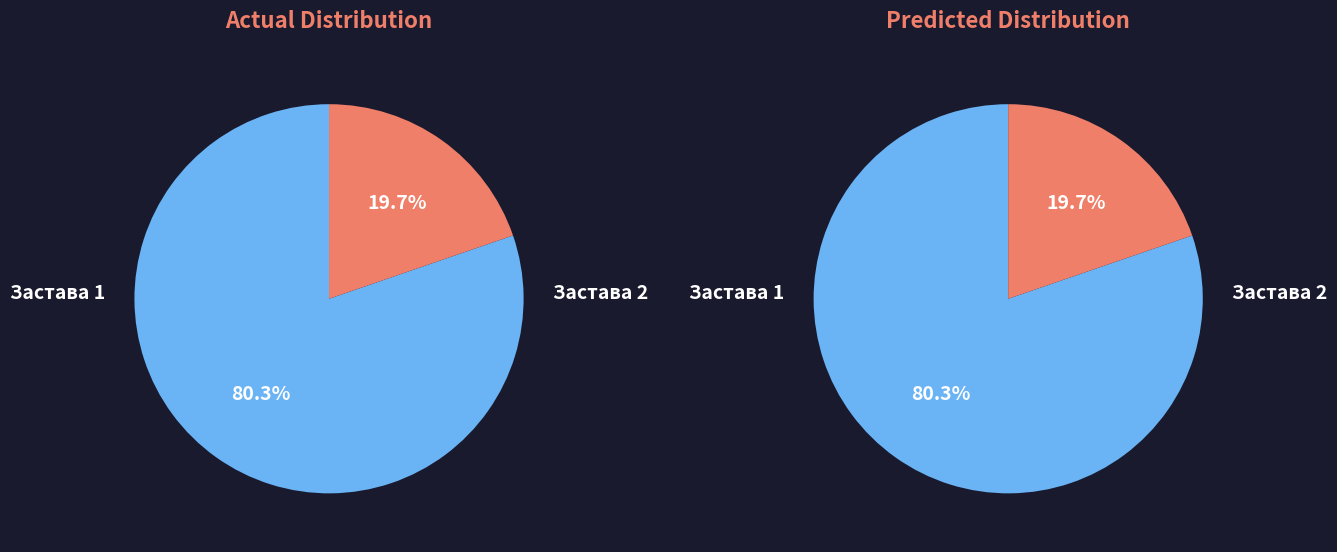

To the nearest percent, what is the combined percentage of Застава 1 and Застава 2?

100%